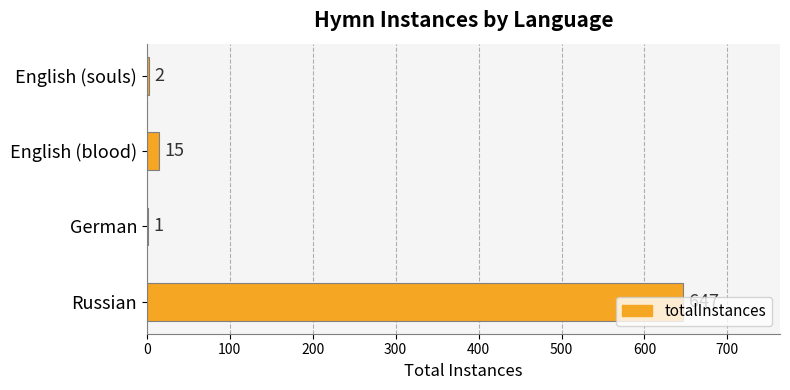

The value at German is 1. True or false?

True